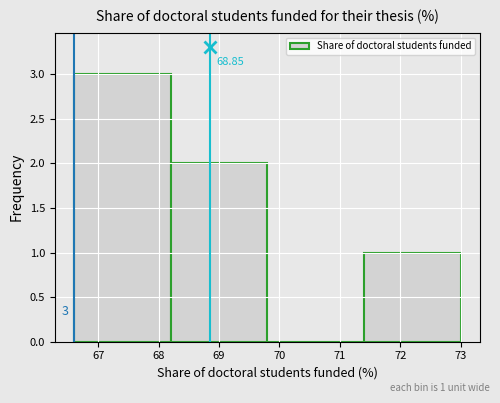

Over which range of the x-axis is the bar tallest?

66.6 to 68.2